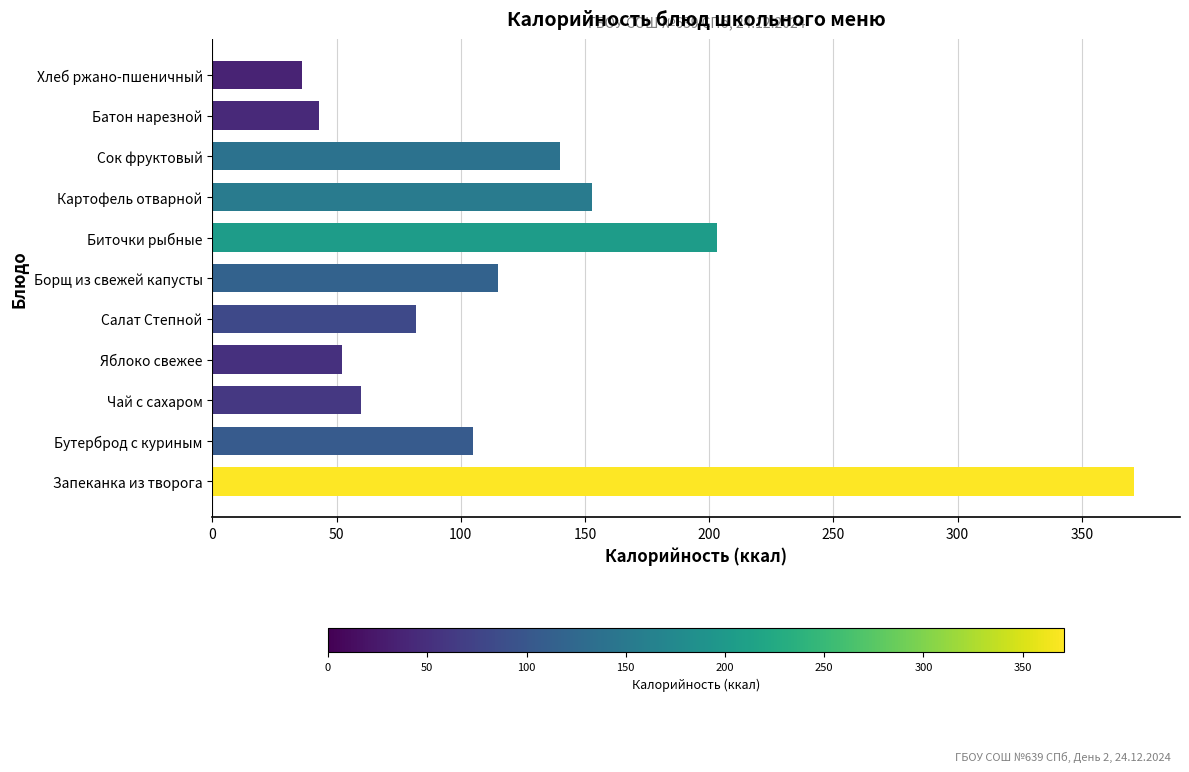

List the labels in order of value, smallest first.

Хлеб ржано-пшеничный, Батон нарезной, Яблоко свежее, Чай с сахаром, Салат Степной, Бутерброд с куриным, Борщ из свежей капусты, Сок фруктовый, Картофель отварной, Биточки рыбные, Запеканка из творога